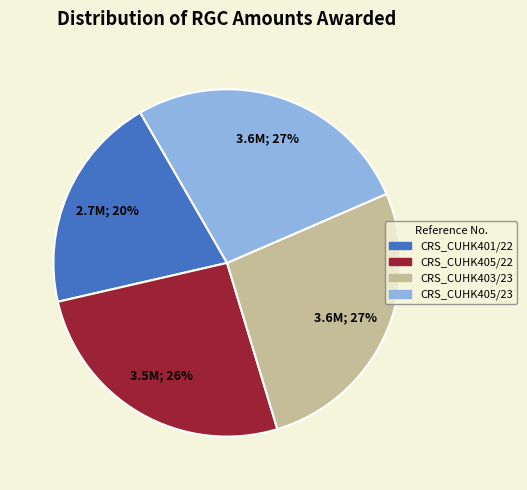

Do CRS_CUHK401/22 and CRS_CUHK403/23 together represent more than half of the pie?

No